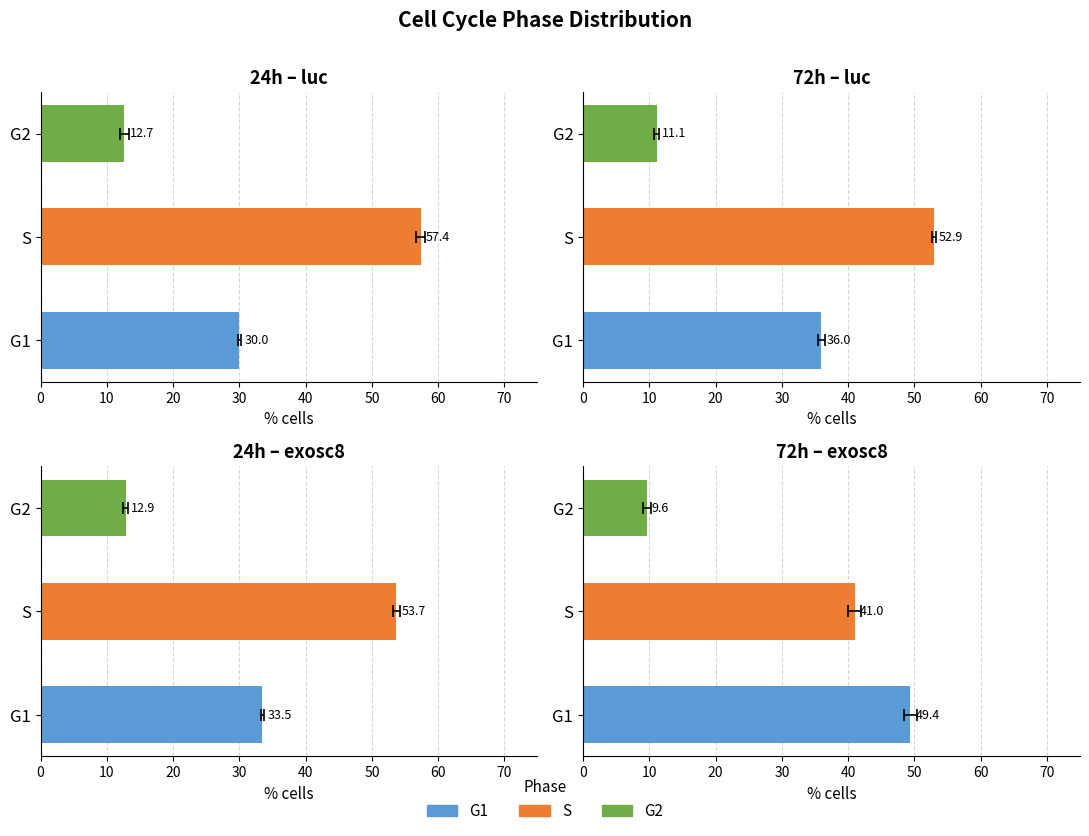

What is the difference between the maximum and second lowest values in the 24h Tneg (luc) series?

27.4